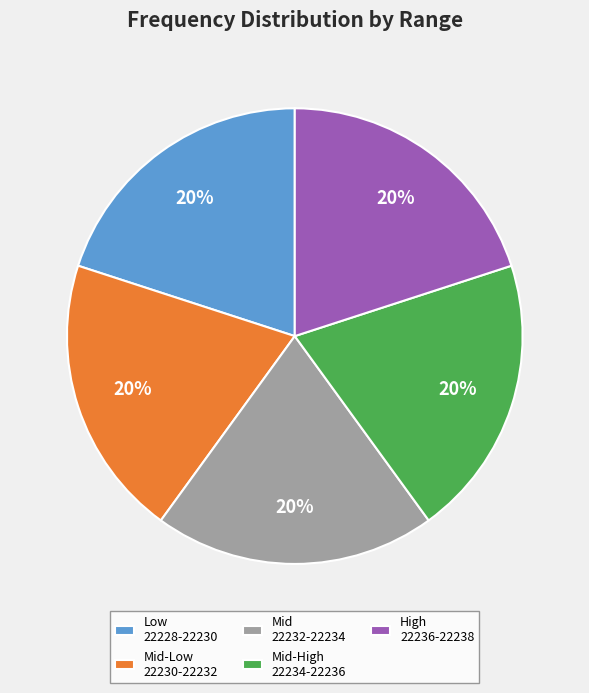

The High 22236-22238 slice represents 29% of the pie. True or false?

False